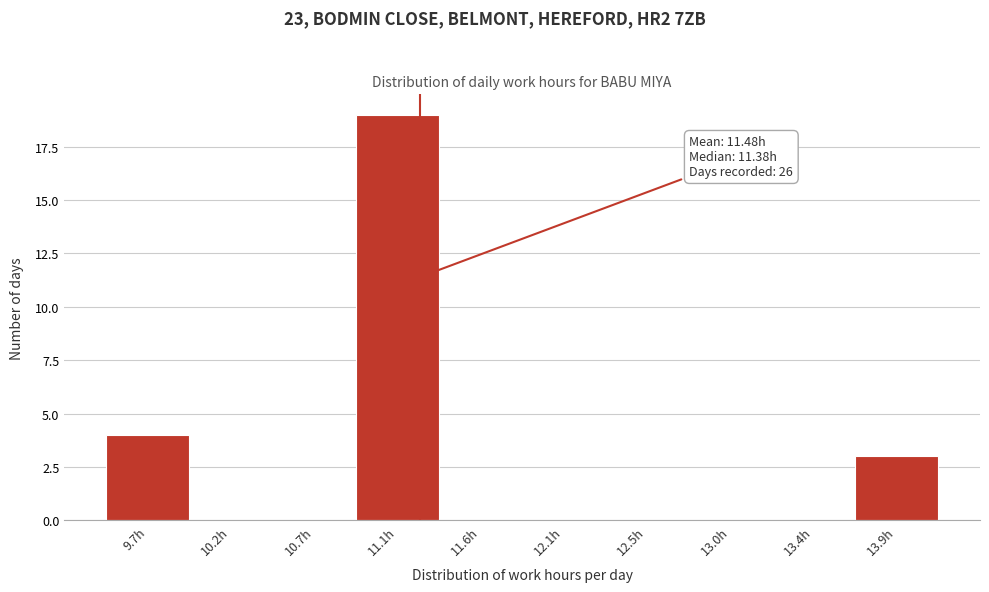

Reading left to right, what are all the values shown in this chart?

9.7h=4	10.2h=0	10.7h=0	11.1h=19	11.6h=0	12.1h=0	12.5h=0	13.0h=0	13.4h=0	13.9h=3